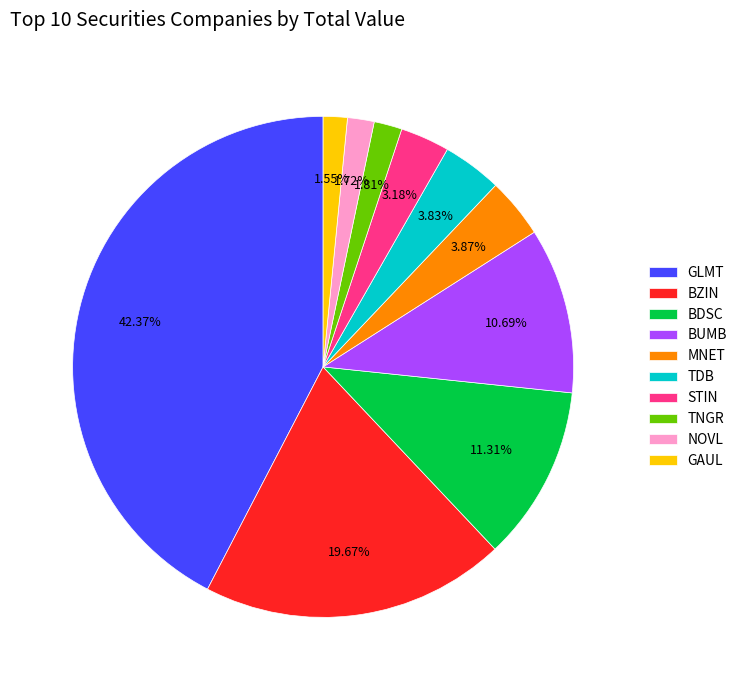

Is it true that NOVL is 2% of the pie?

True